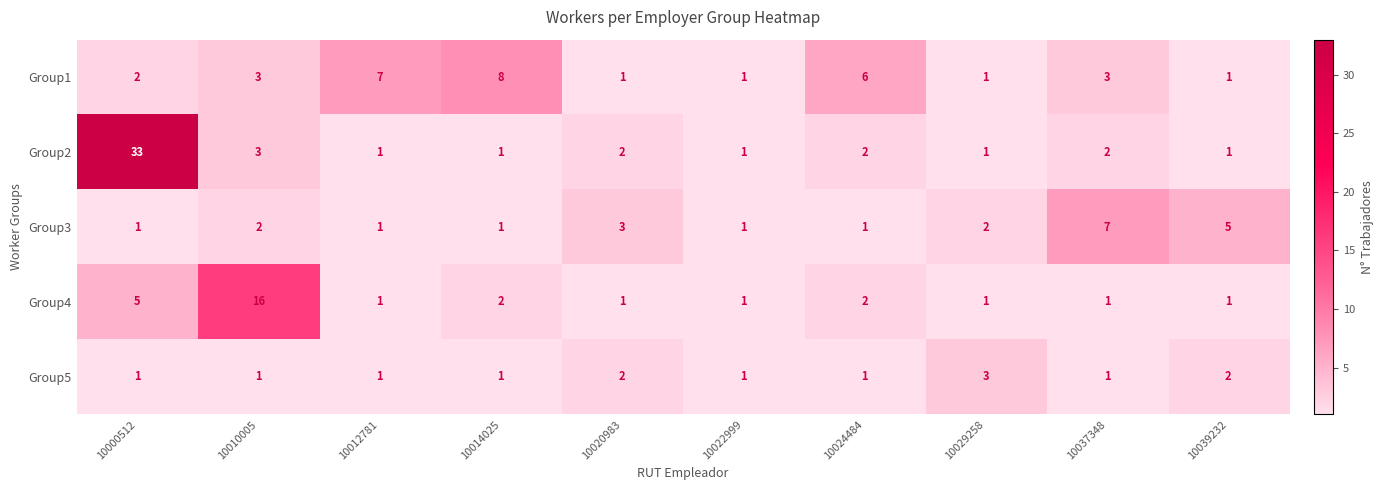

At which category is the sum across all series the highest?

10000512